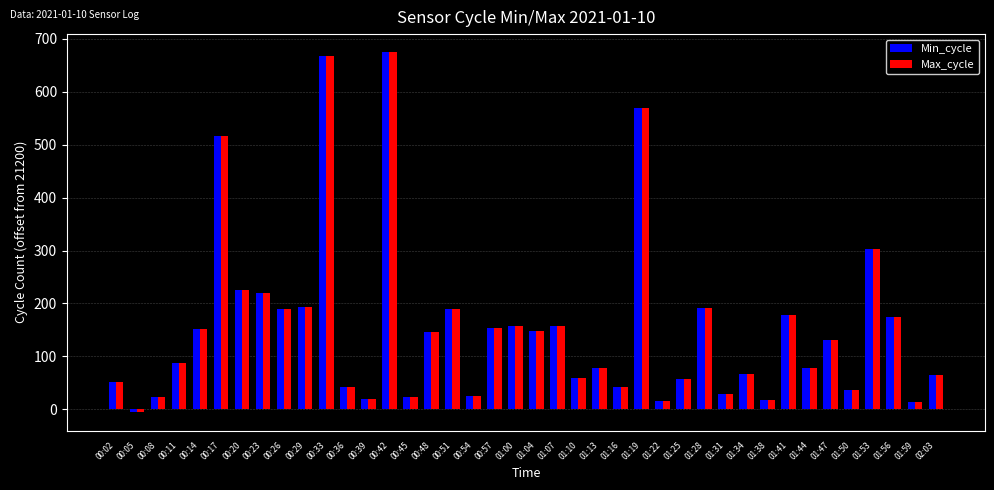

Where is Max_cycle nearest to the value 334?

01:53